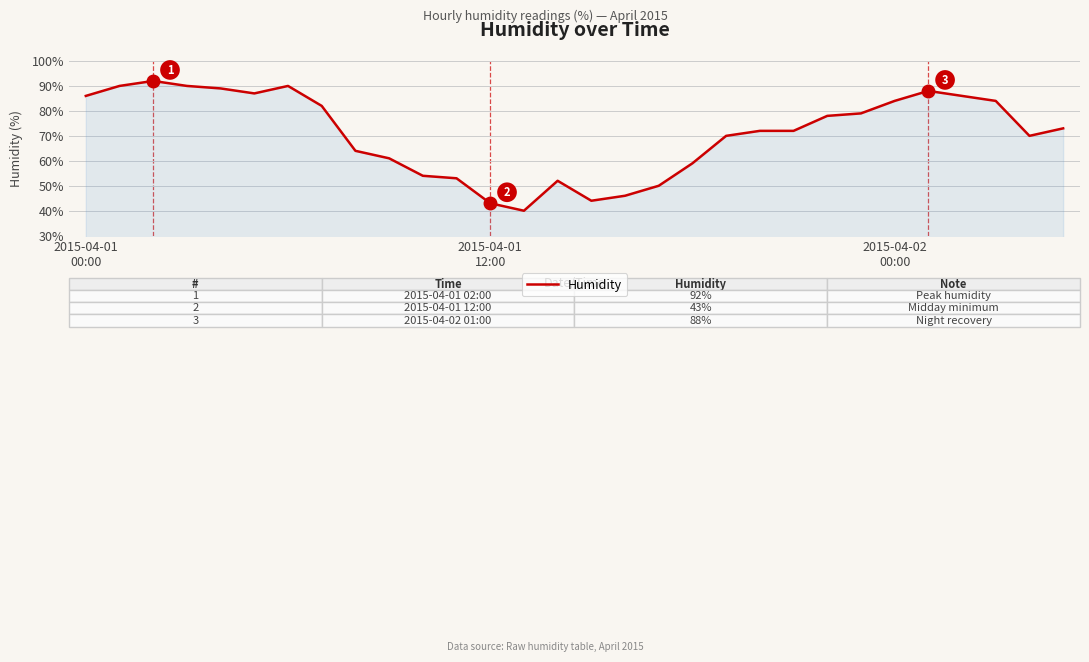

What is the difference between the maximum and minimum values?

52